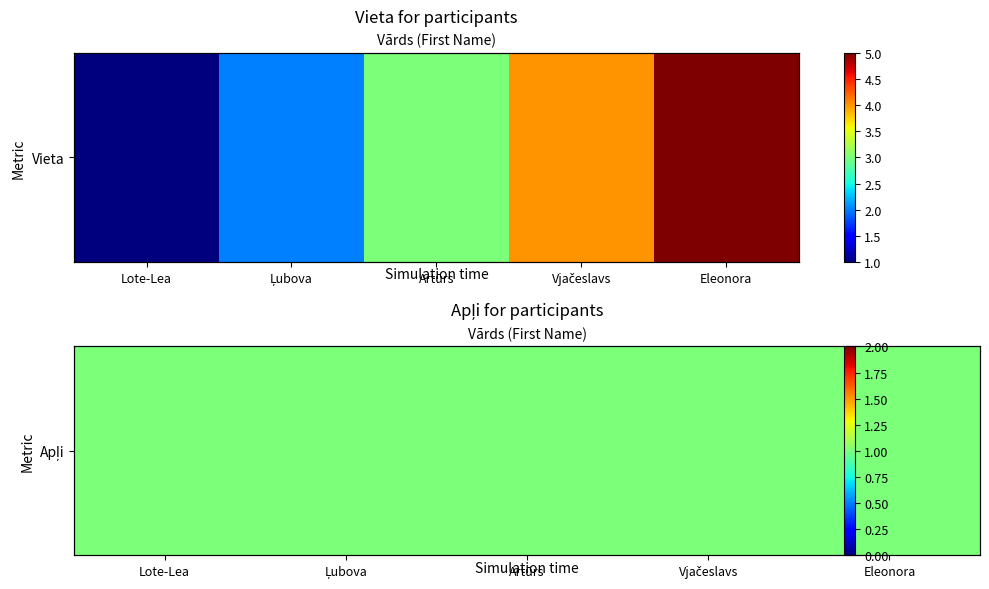

What is the smallest value displayed?

1